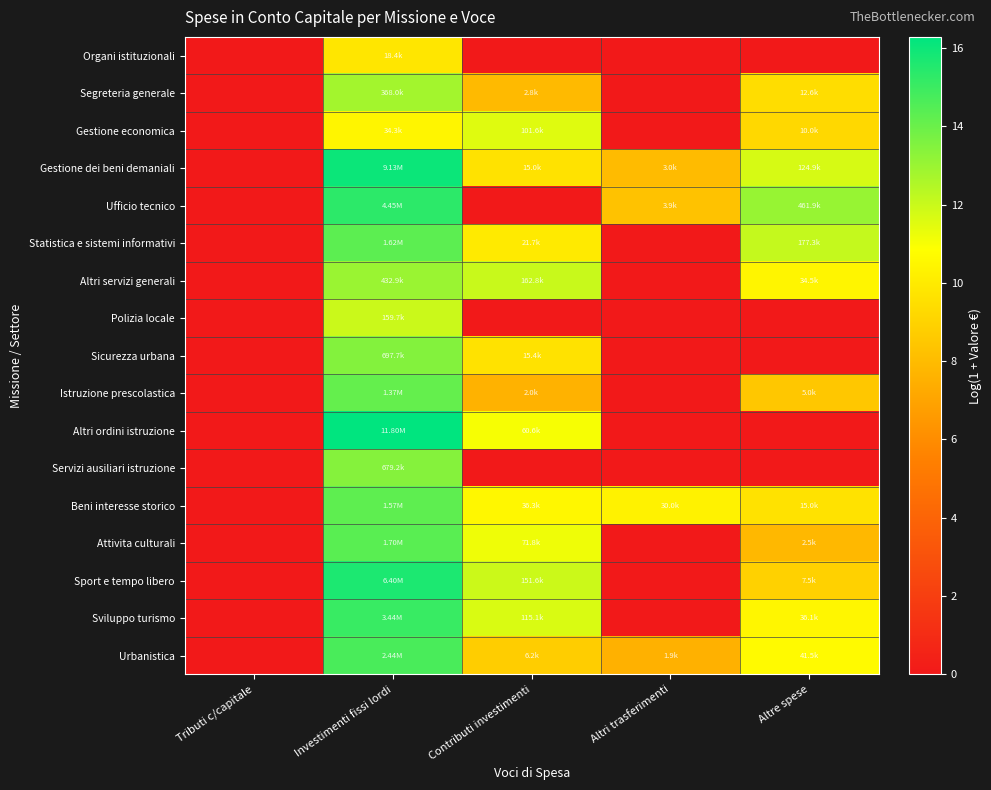

At which category is the sum across all series the highest?

Investimenti fissi lordi